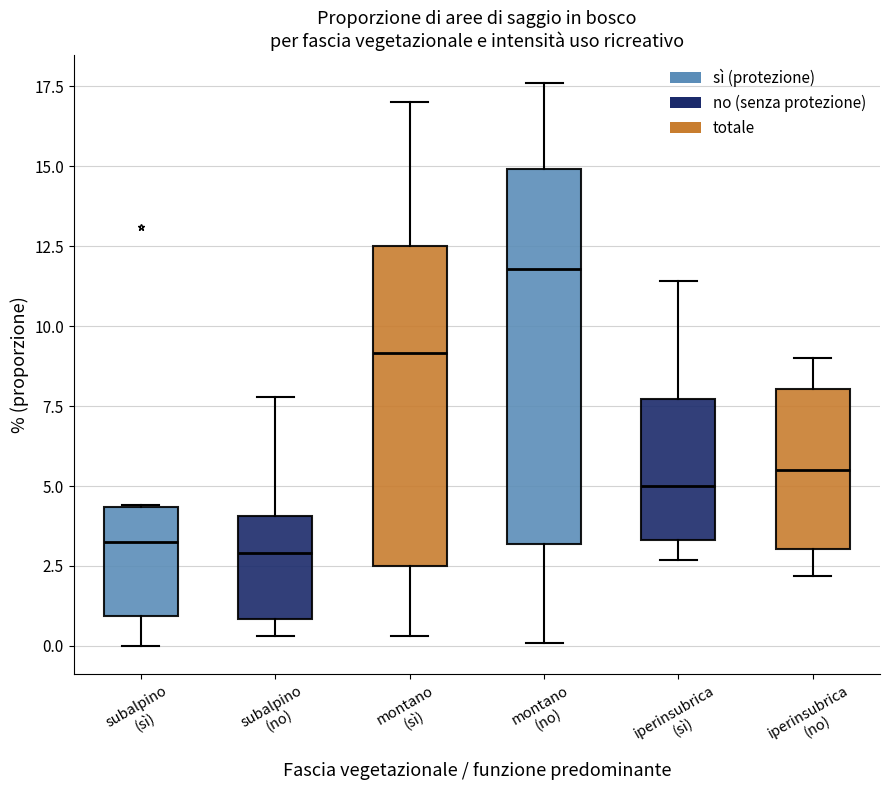

Which box has the highest median line?

montano (no)